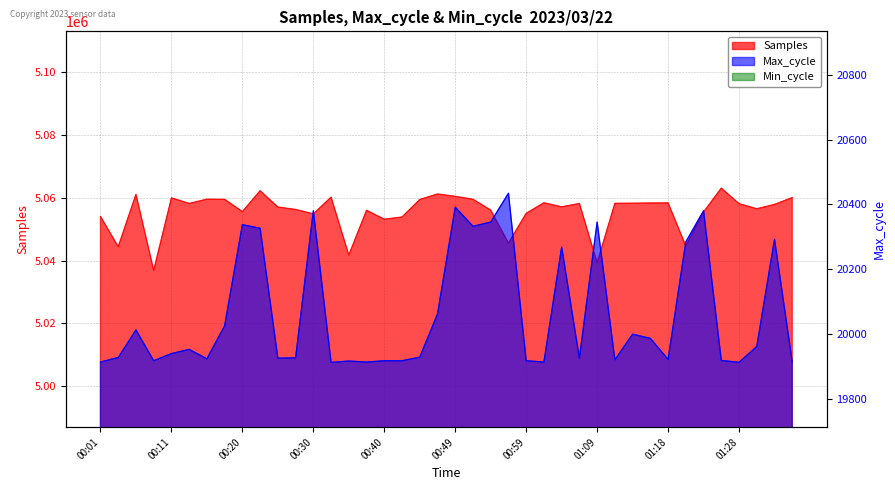

What is the difference between the highest and lowest values at 00:40?

5033298